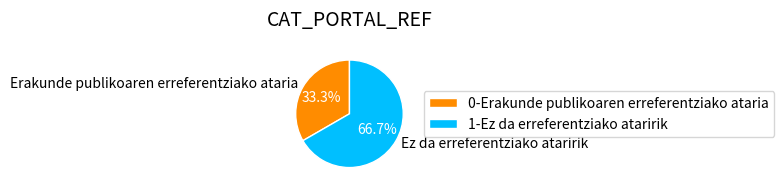

The Ez da erreferentziako ataririk slice represents 67% of the pie. True or false?

True